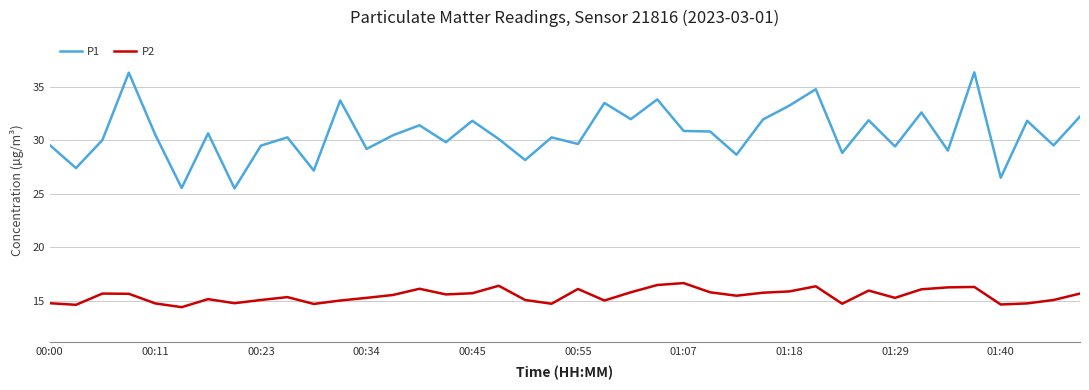

True or false: P1 and P2 cross at least once.

False